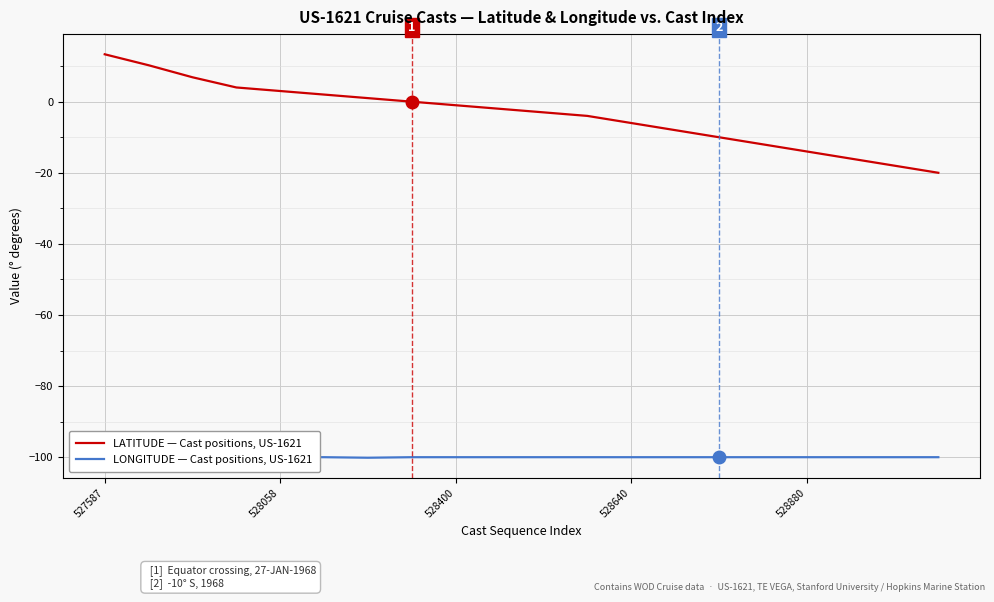

The LONGITUDE — Cast positions, US-1621 series shows -99.8 at 528058. True or false?

True